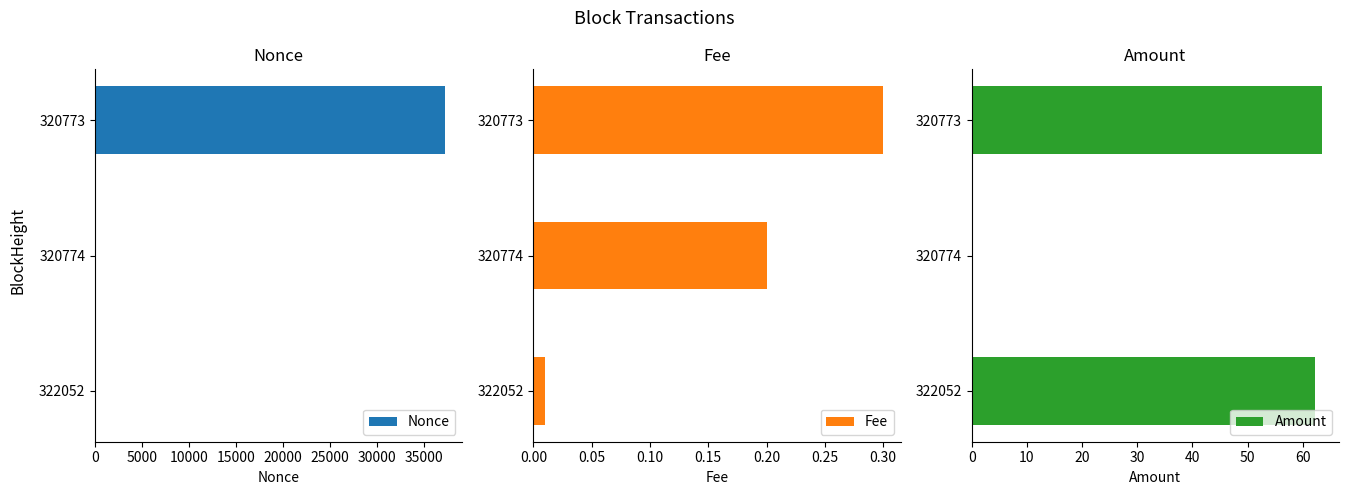

What is the difference between the Fee values at 320773 and 320774?

0.1